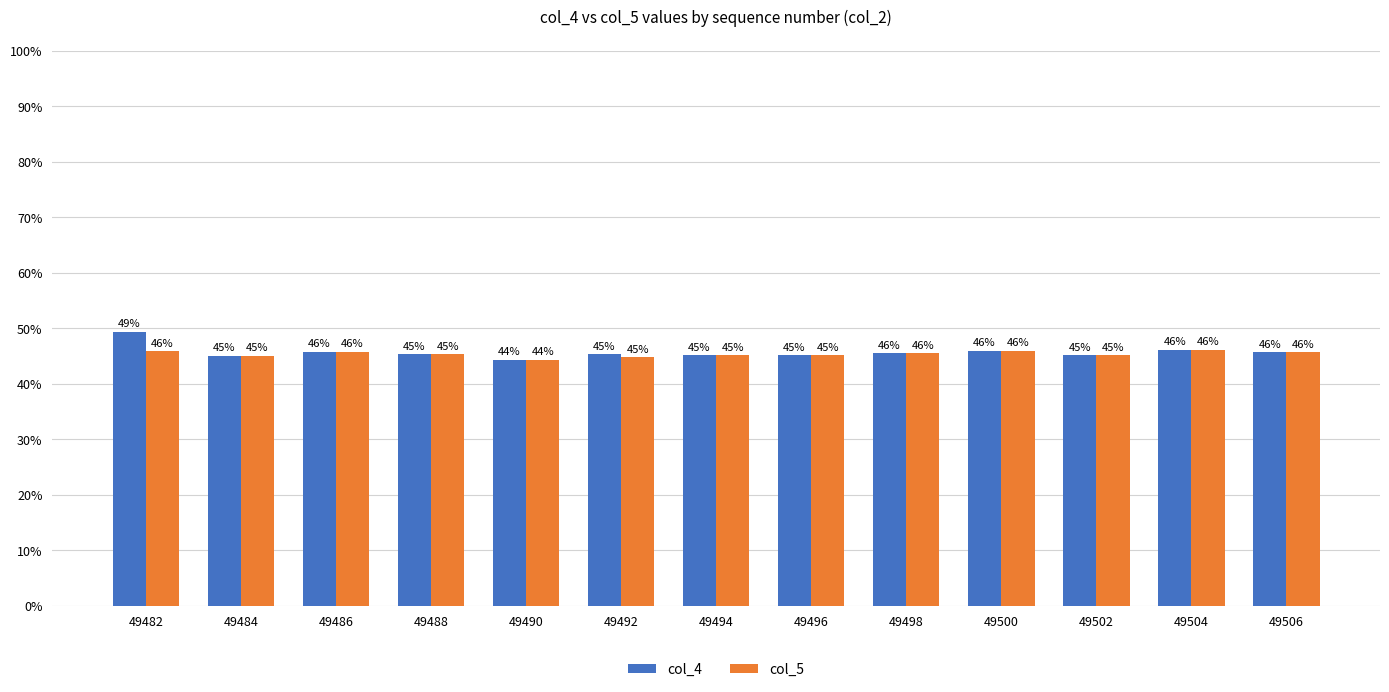

What value does the col_4 series have at 49500?

45.9